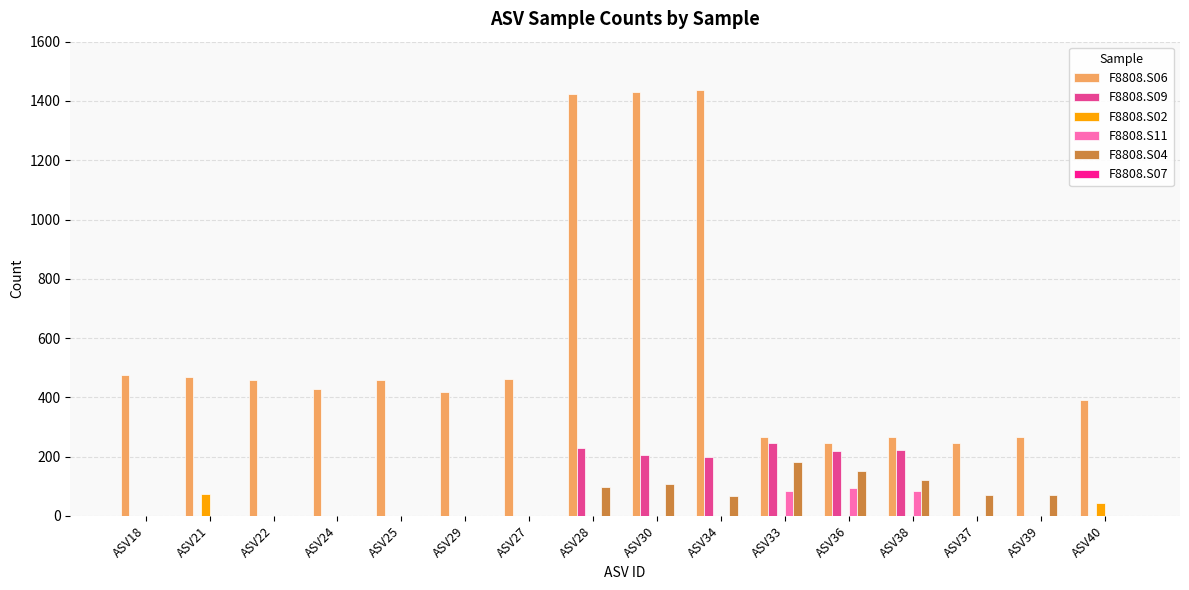

Is the value of F8808.S06 at ASV37 greater than the value of F8808.S02 at ASV24?

Yes